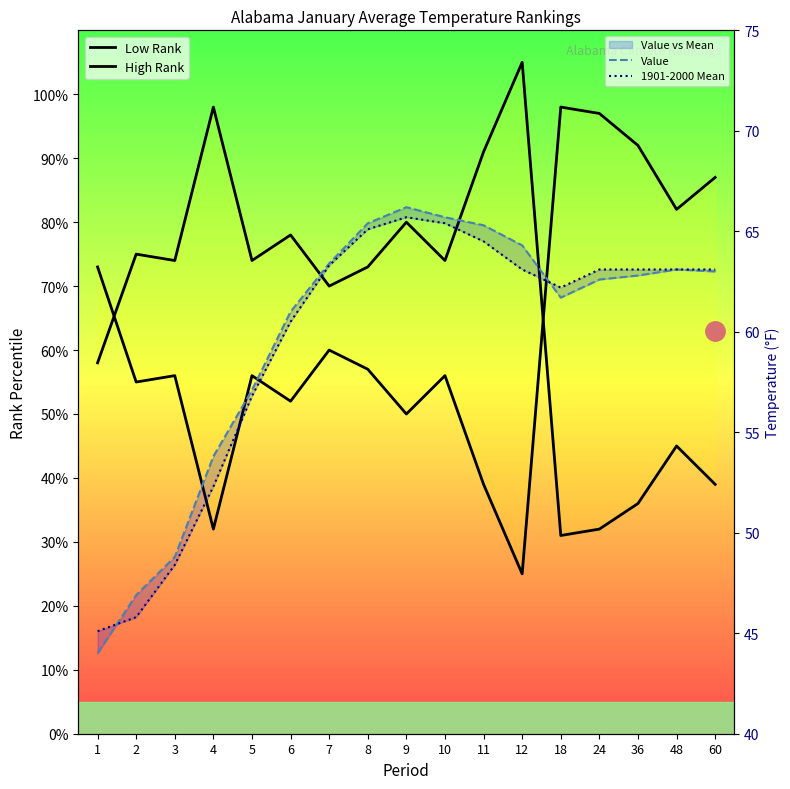

At which label does Value first exceed 62?

7